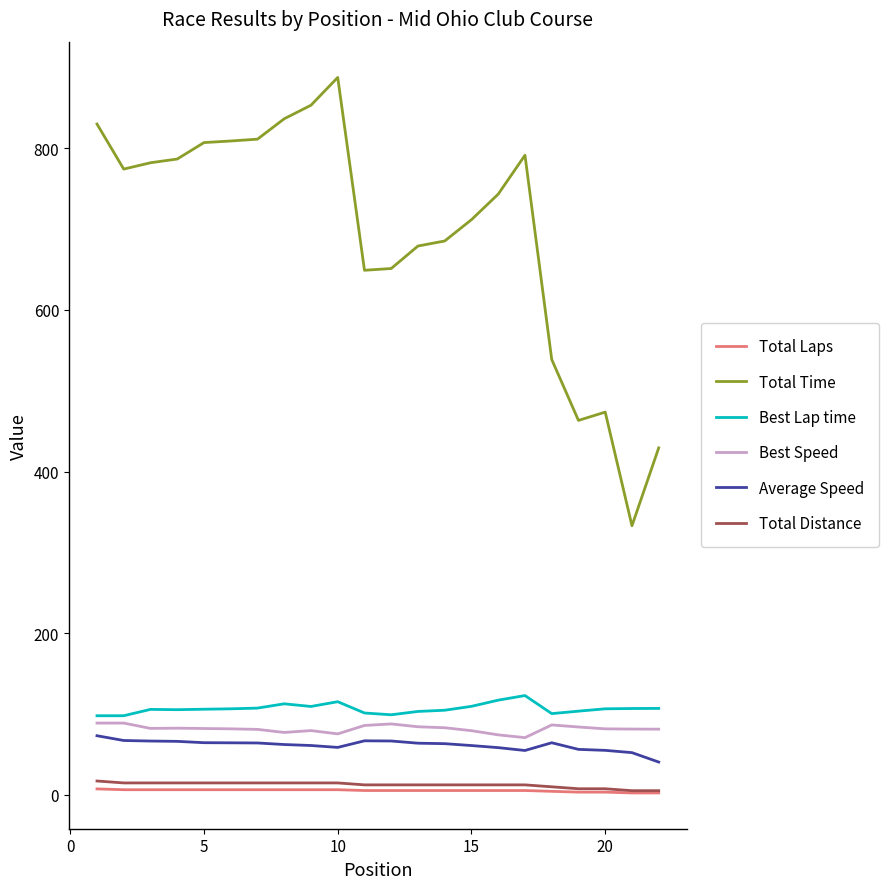

What is the minimum value for Best Lap time?

97.6